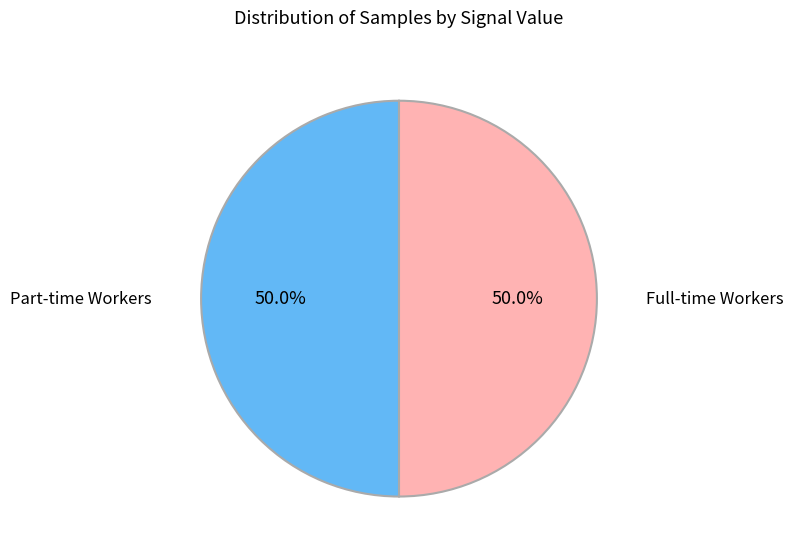

What is the ratio of the value at Full-time Workers to the value at Part-time Workers?

1.0